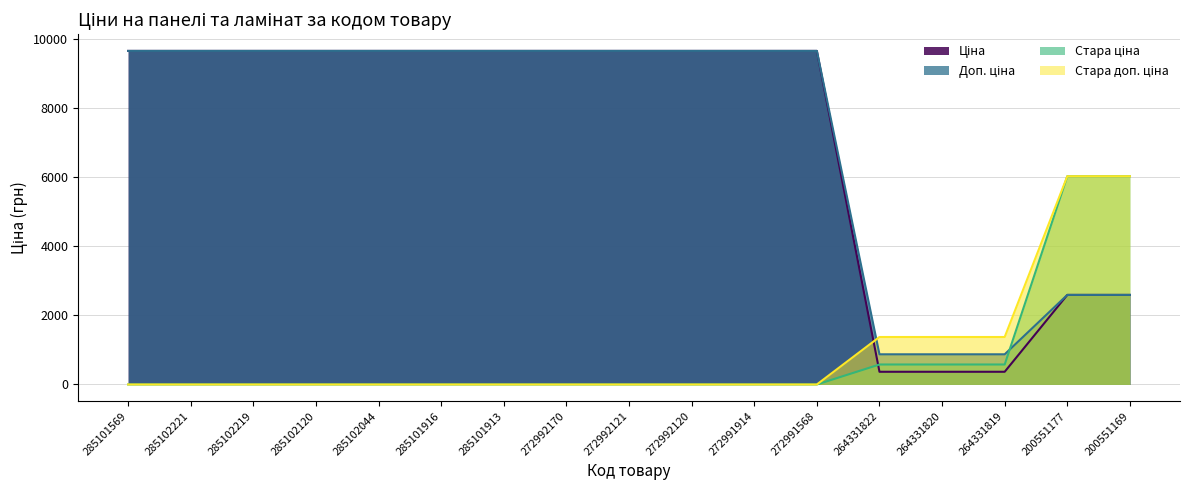

What is the spread (max minus min) of values at 264331822?

1007.7